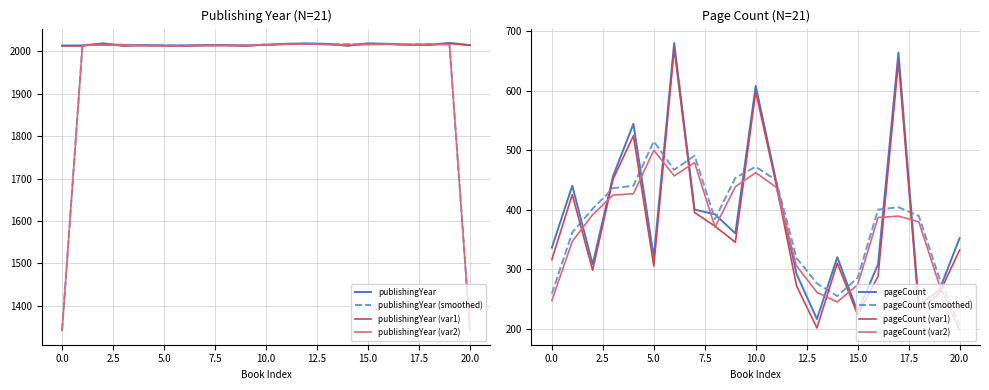

What is the minimum value for publishingYear (smoothed)?

1342.7